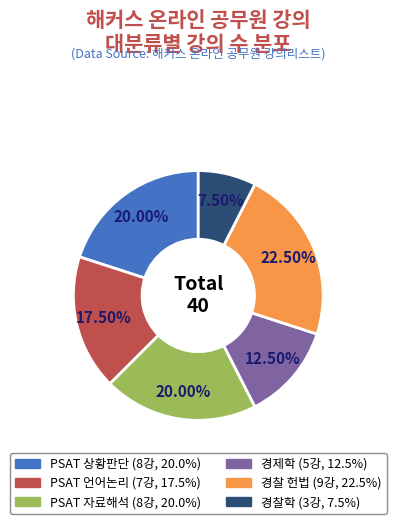

To the nearest percent, what percentage of the pie is PSAT 상황판단?

20%